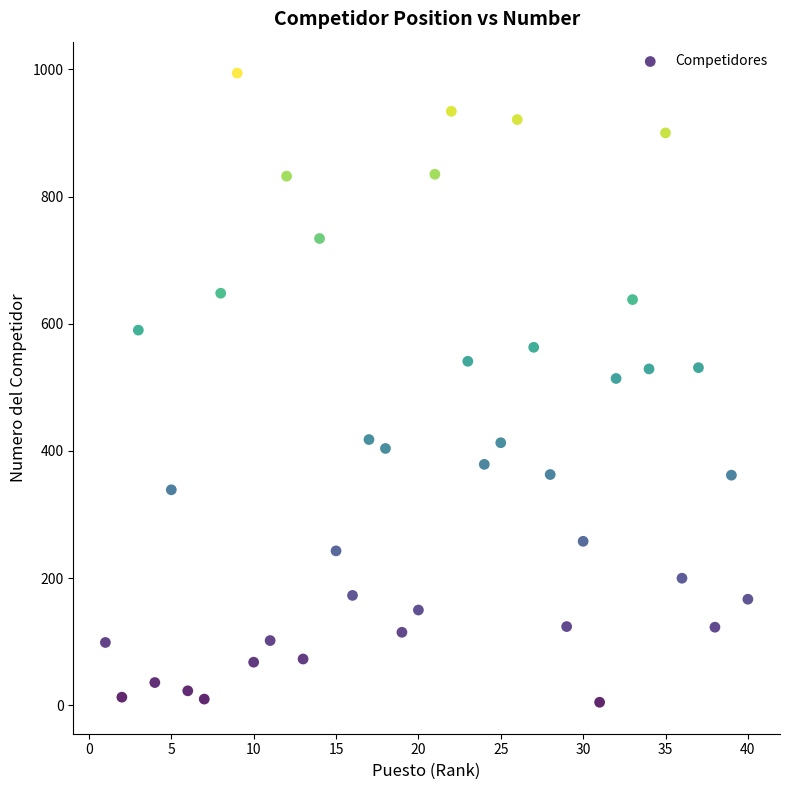

What Y value in the scatter plot is closest to 499?

514